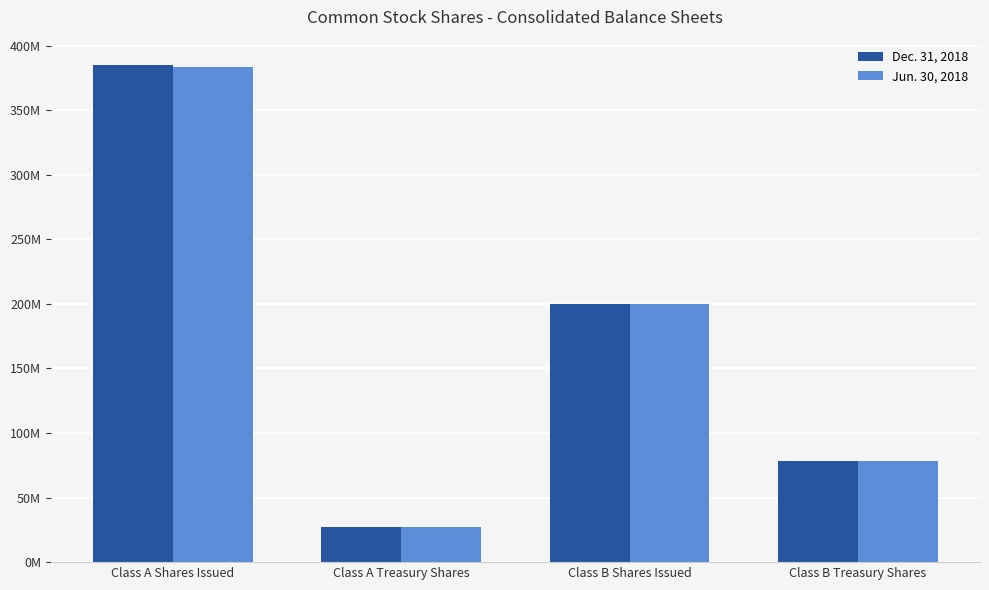

What is the label of the 4th bar from the right?

Class A Shares Issued